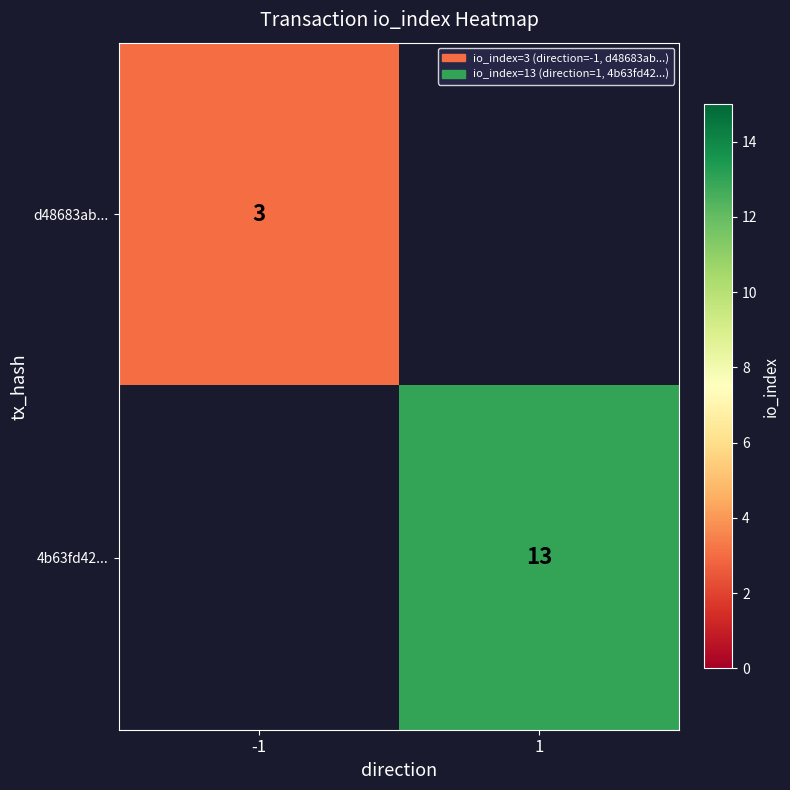

At which category does the chart reach its peak across all series?

1